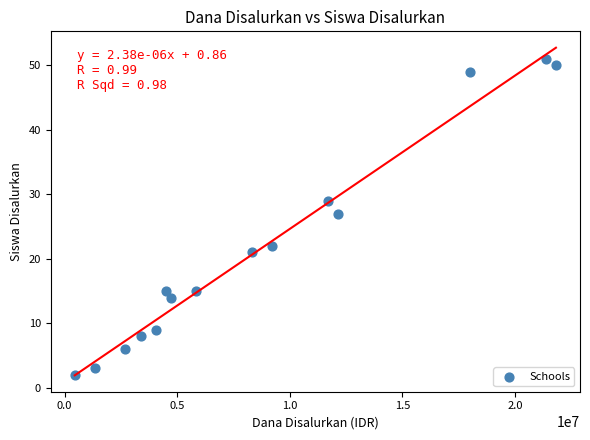

What is the range of X values (max minus min)?

21375000